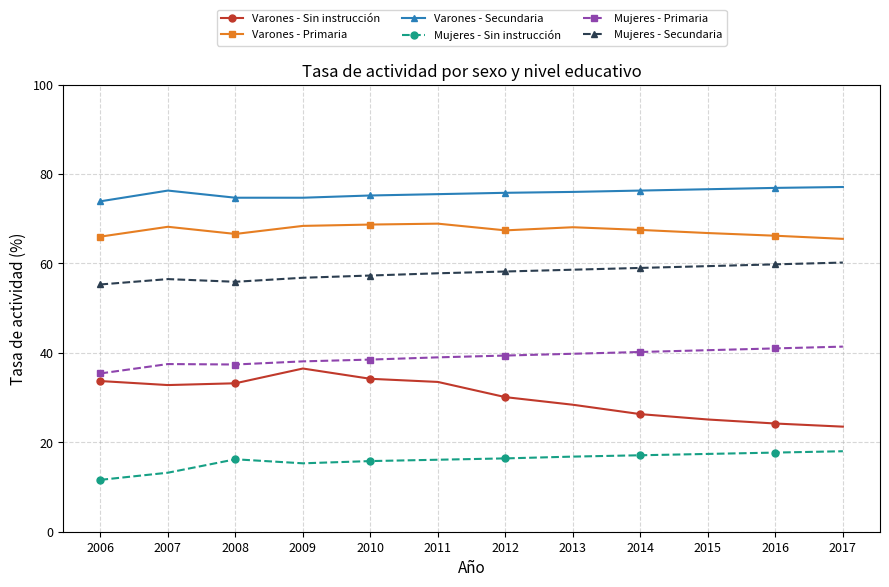

Is it true that Varones - Sin instrucción equals 58.4 at 2010?

False